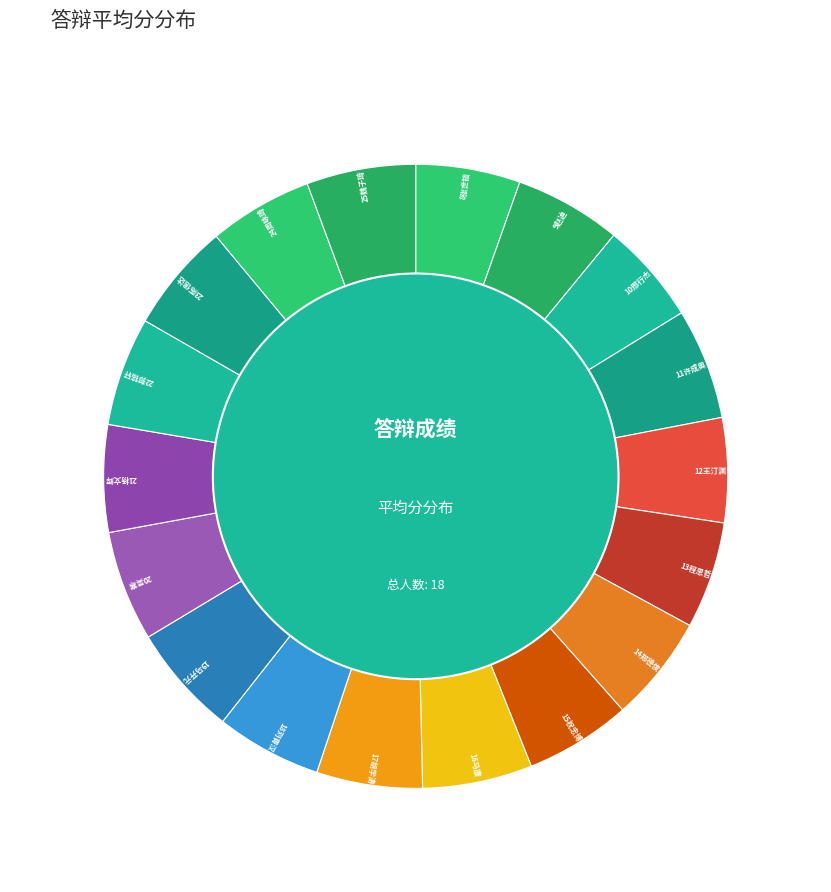

Does any single category account for the majority?

No